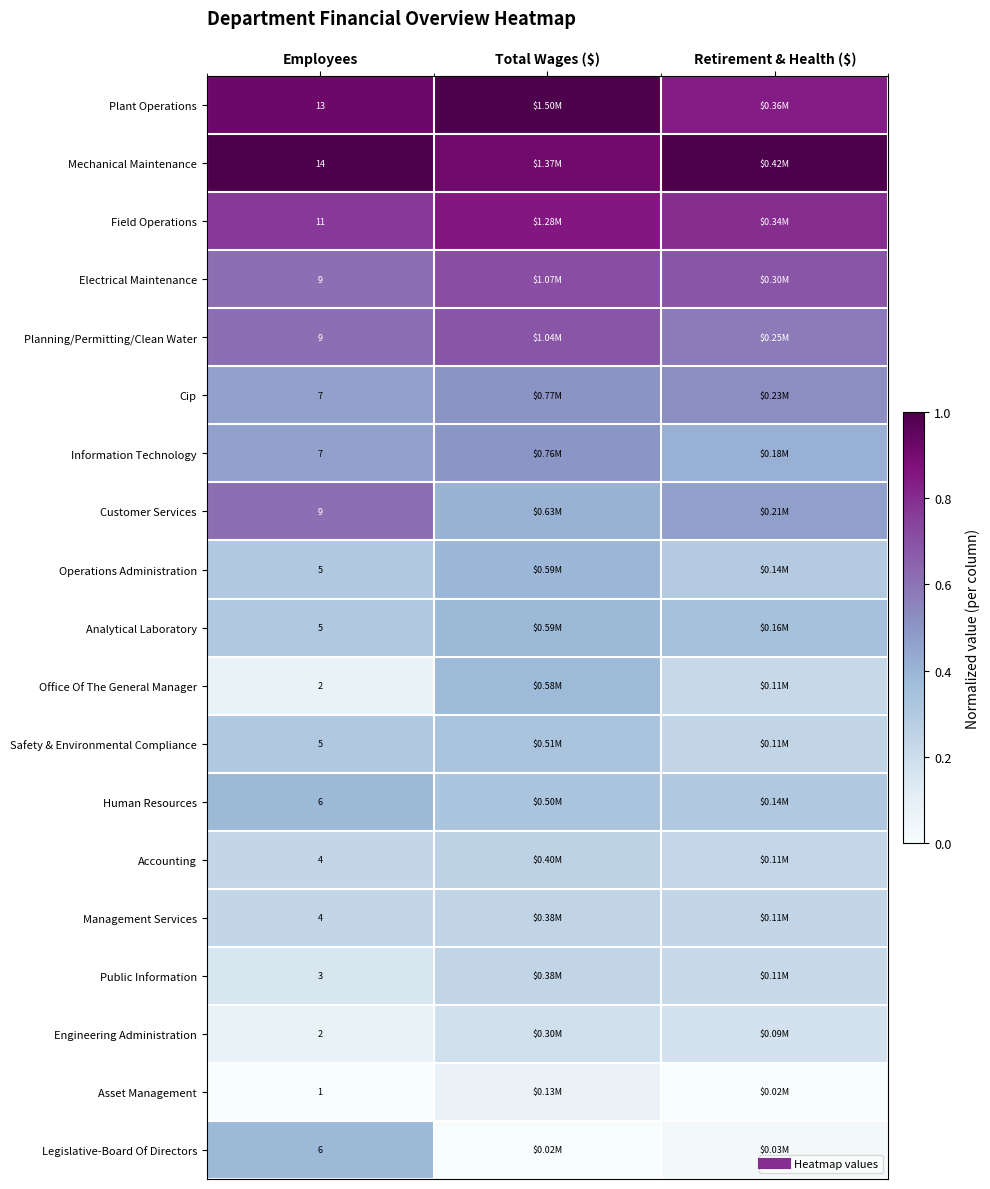

At how many categories does at least one series exceed 0?

3